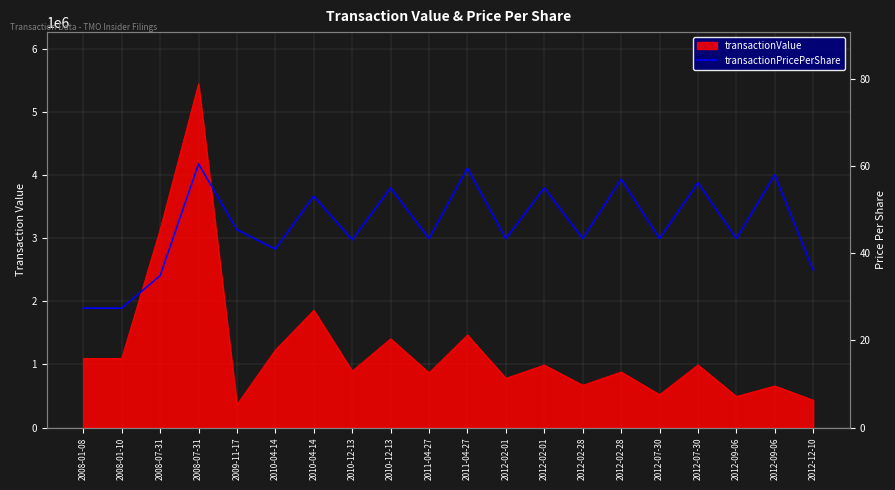

What is the label of the 6th point from the right?

2012-02-28